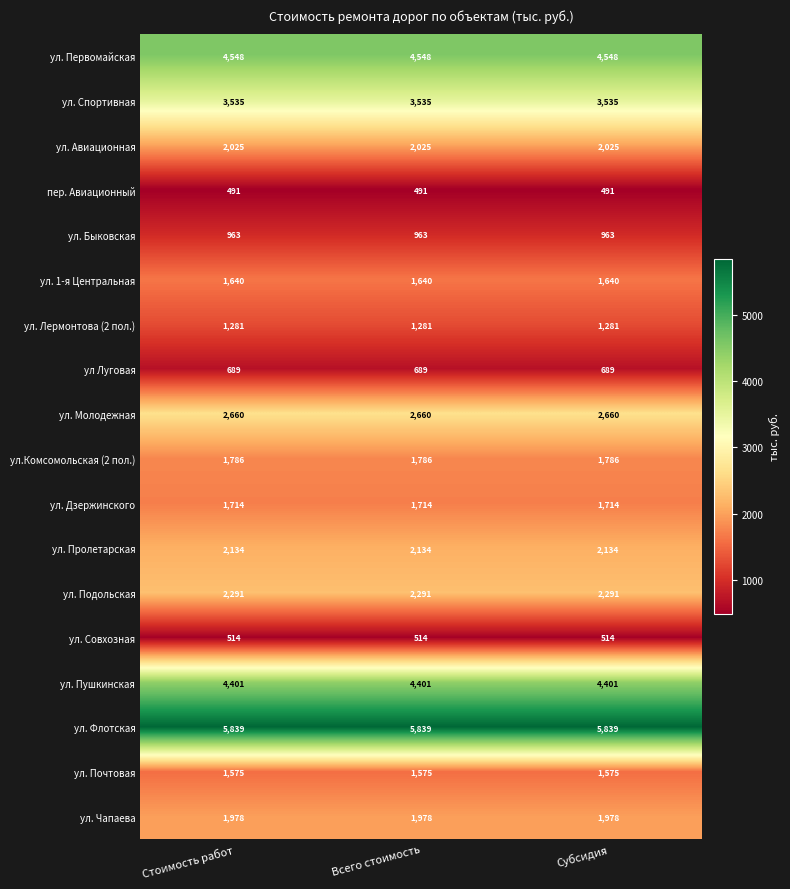

True or false: ул. Лермонтова (2 пол.) has a value of 693 at Субсидия.

False